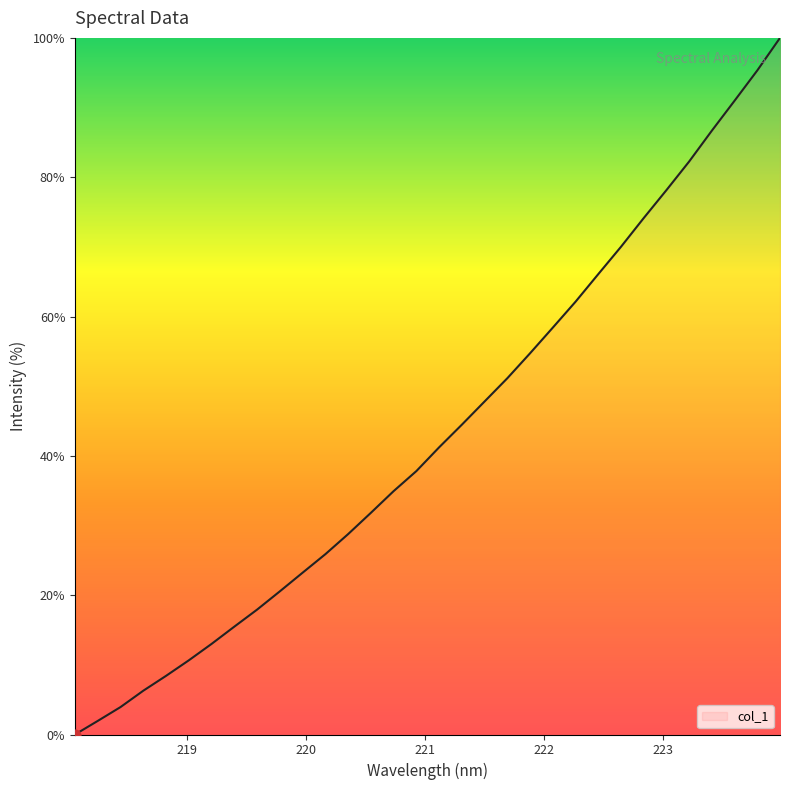

What is the greatest value displayed?

100.0